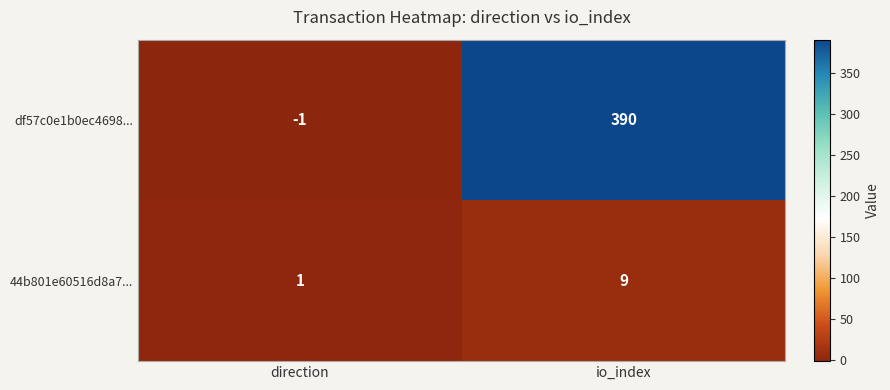

Where is 44b801e60516d8a7... nearest to the value 5?

direction